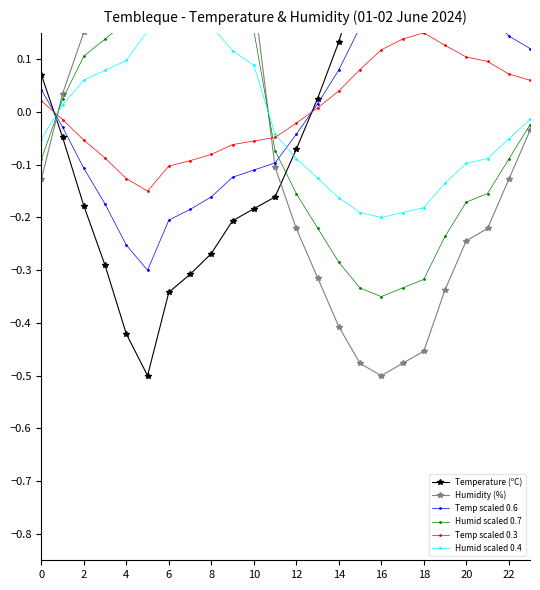

List the series in order of their peak value, lowest first.

Temp scaled 0.3, Humid scaled 0.4, Temp scaled 0.6, Humid scaled 0.7, Temperature (ºC), Humidity (%)